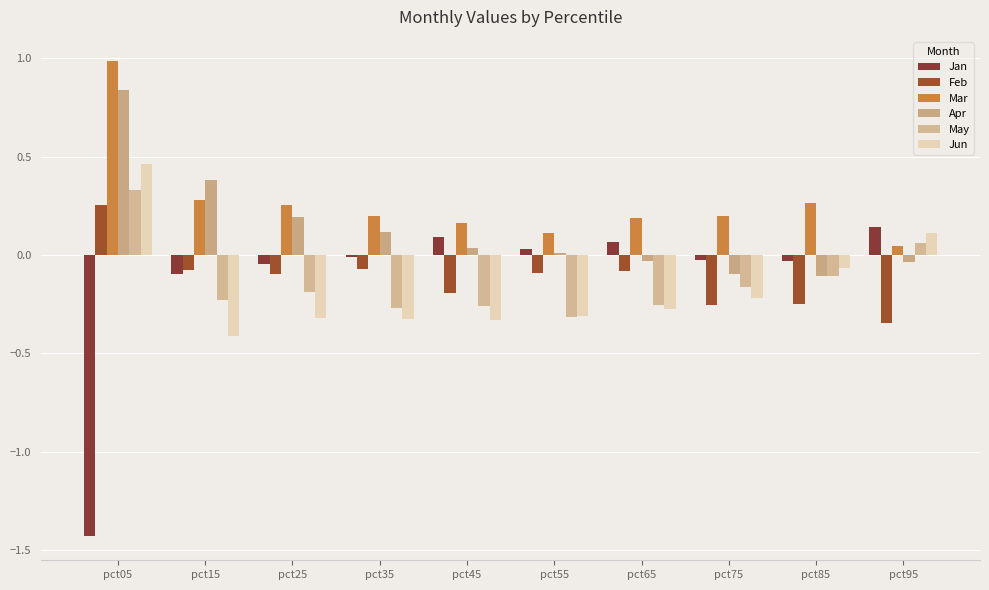

Read the Jan value at pct45.

0.1